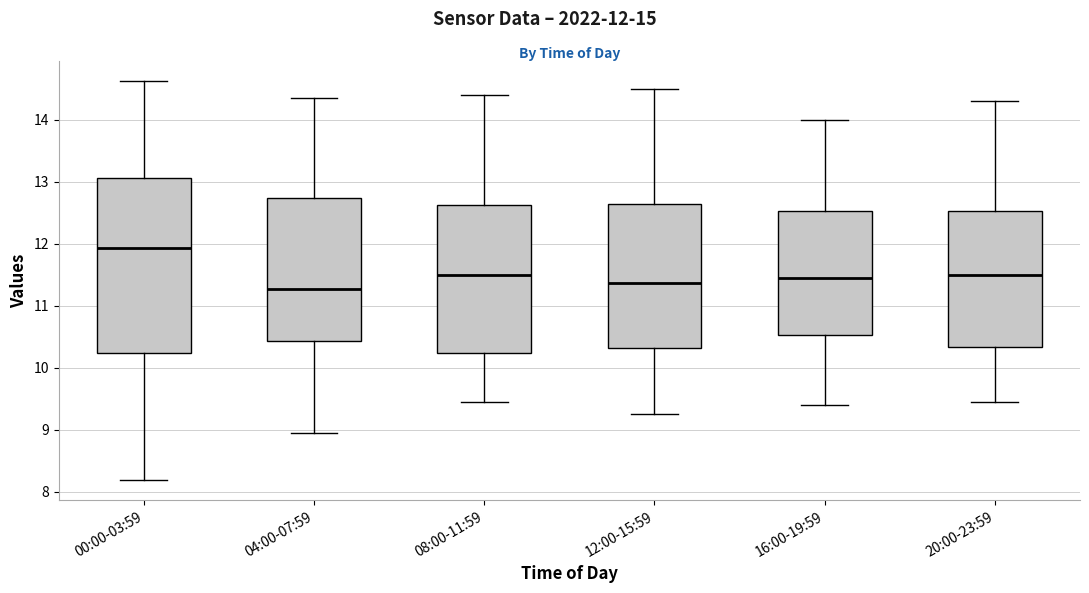

Reading left to right, read every box against the y-axis: the position of its median line, the range the box covers, and the ends of its whiskers. The values are not printed on the chart, so give them approximately, as read against the axis.

00:00-03:59: median 11.9, box 10.2 to 13.1, whiskers 8.2 to 14.6
04:00-07:59: median 11.3, box 10.4 to 12.7, whiskers 9.0 to 14.4
08:00-11:59: median 11.5, box 10.2 to 12.6, whiskers 9.5 to 14.4
12:00-15:59: median 11.4, box 10.3 to 12.6, whiskers 9.3 to 14.5
16:00-19:59: median 11.5, box 10.5 to 12.5, whiskers 9.4 to 14.0
20:00-23:59: median 11.5, box 10.3 to 12.5, whiskers 9.5 to 14.3